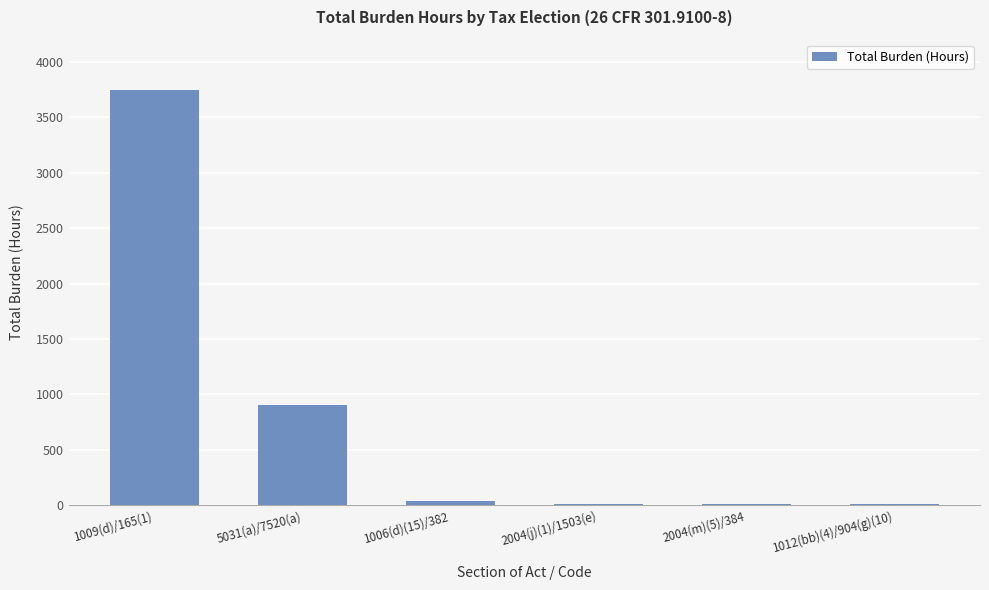

What is the maximum value shown in the chart?

3750.0